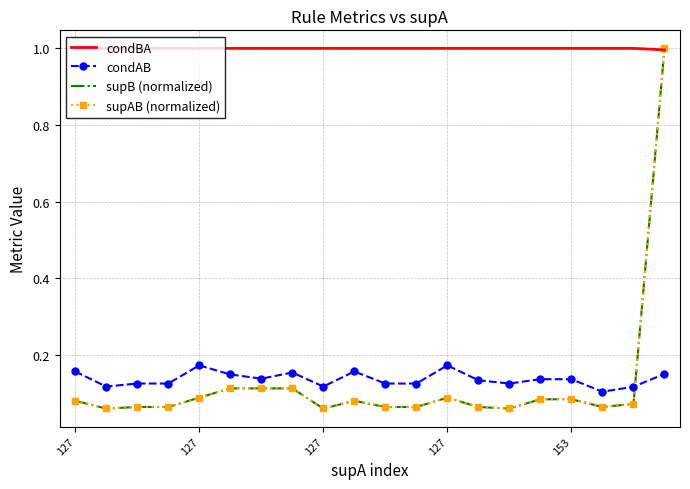

What is the maximum value shown in the chart?

1.0